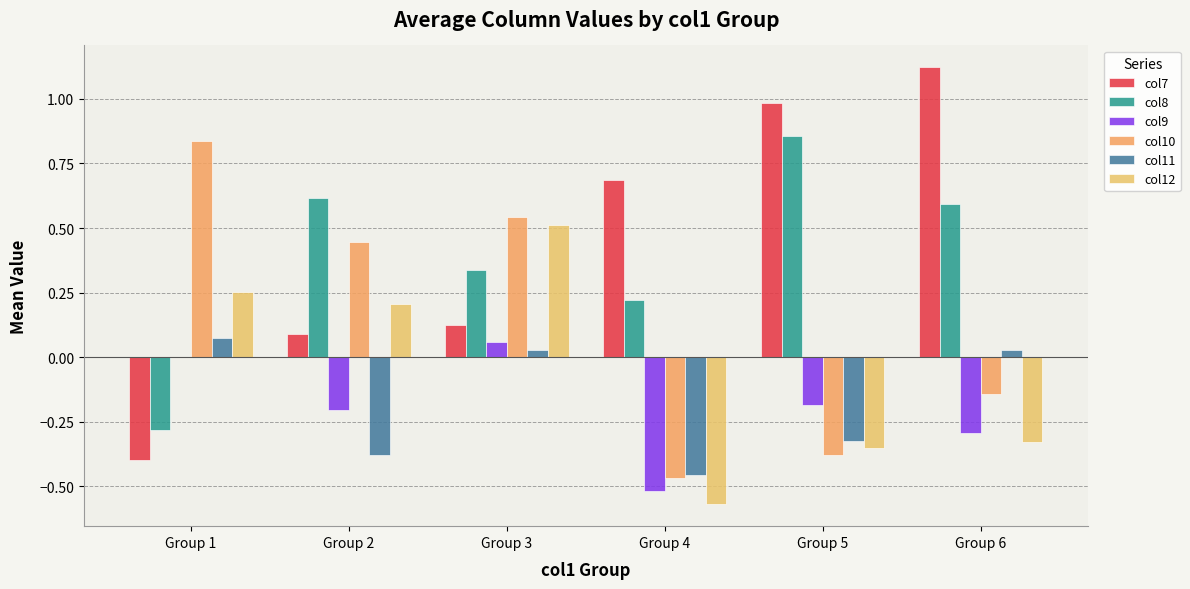

How many groups of bars are there?

6